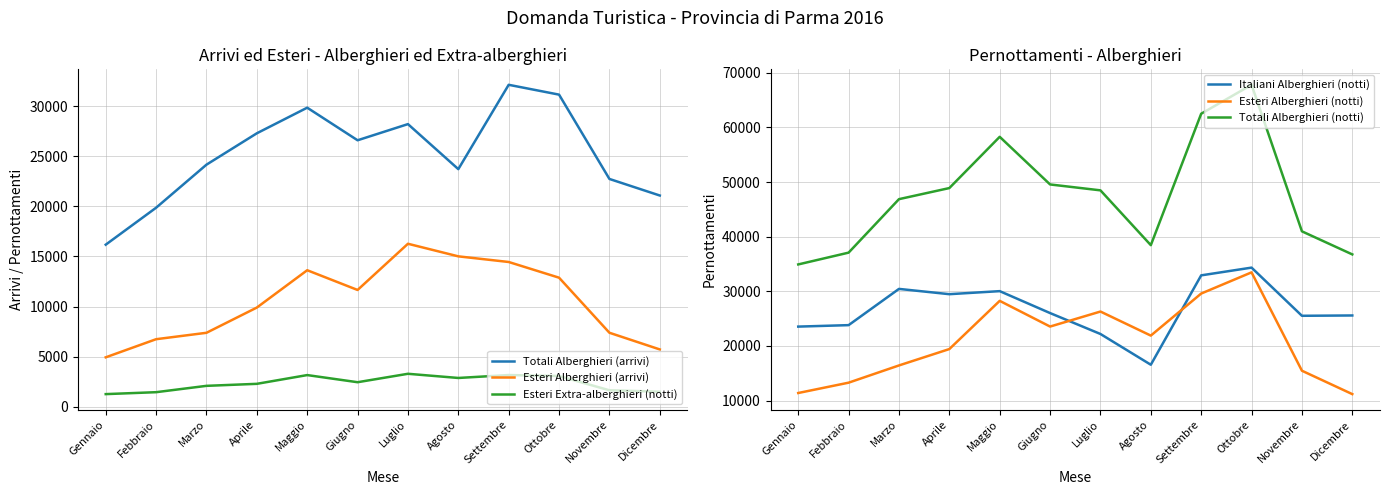

At Marzo, list the series in order from largest to smallest.

Totali Alberghieri (notti), Italiani Alberghieri (notti), Totali Alberghieri (arrivi), Esteri Alberghieri (notti), Esteri Alberghieri (arrivi), Esteri Extra-alberghieri (notti)